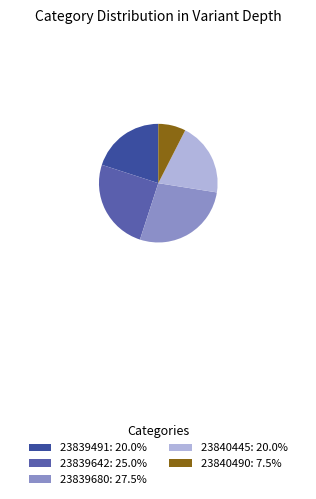

How many segments does this pie chart have?

5